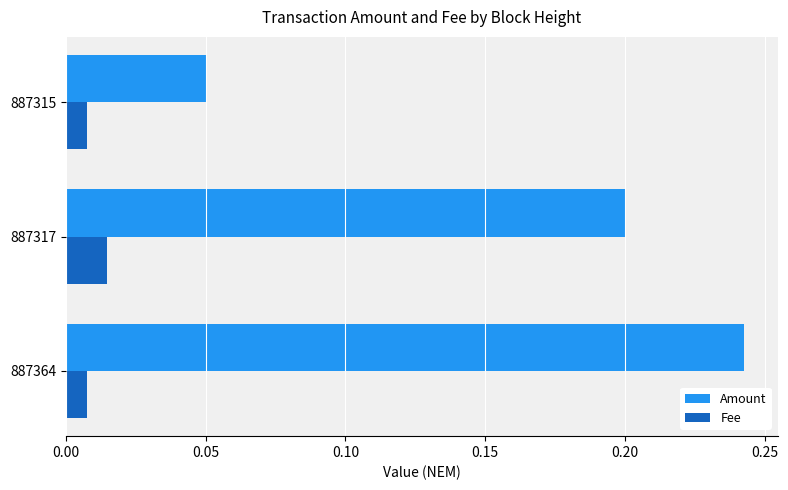

Rank the series by their average value, from highest to lowest.

Amount, Fee